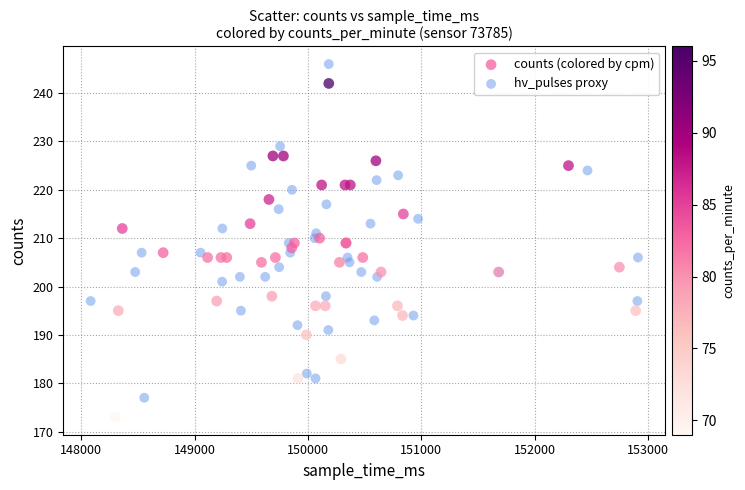

Which series reaches the maximum Y coordinate?

hv_pulses proxy